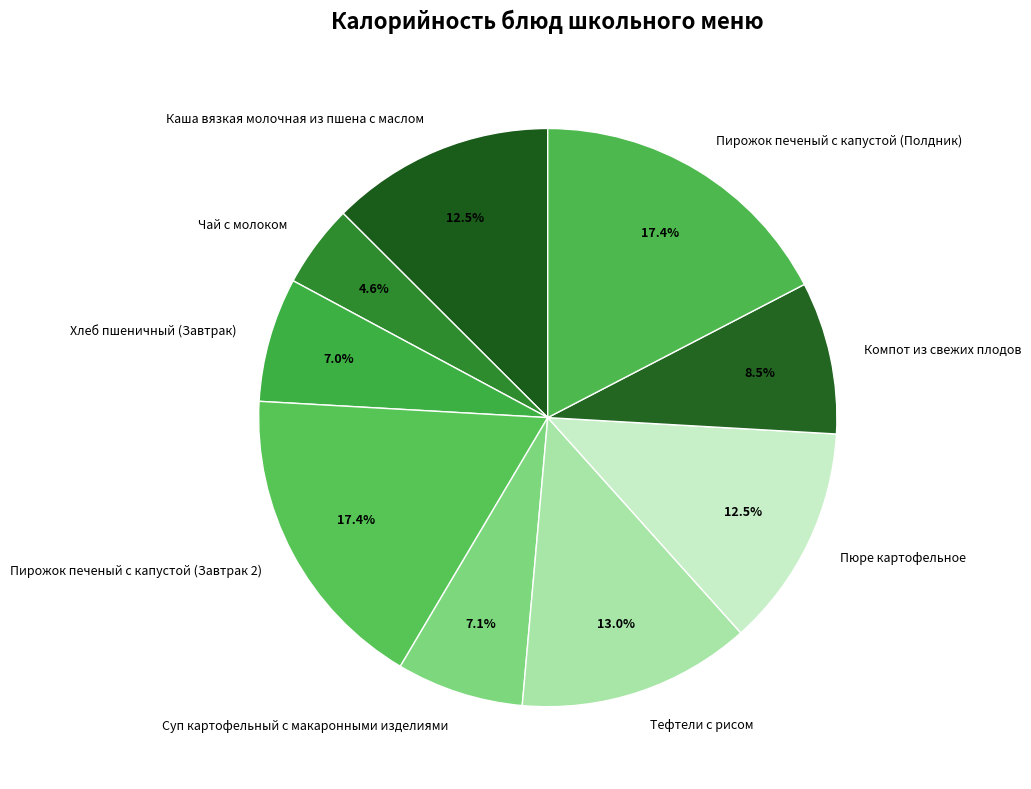

What percentage is the Суп картофельный с макаронными изделиями slice, to the nearest percent?

7%